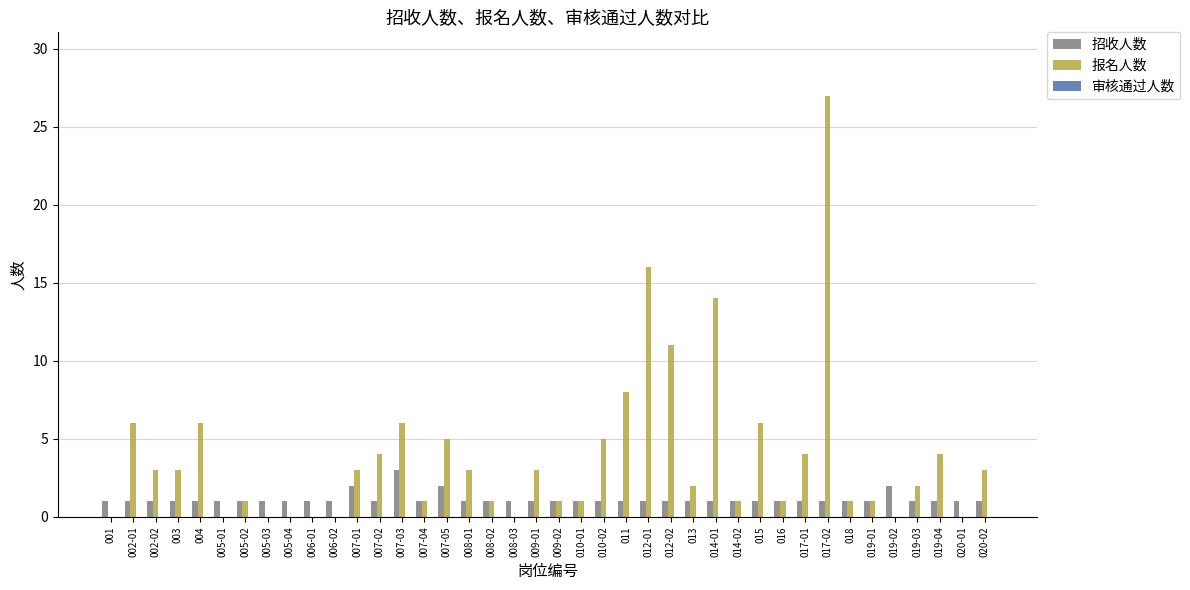

True or false: 招收人数 has a value of 1 at 007-02.

True